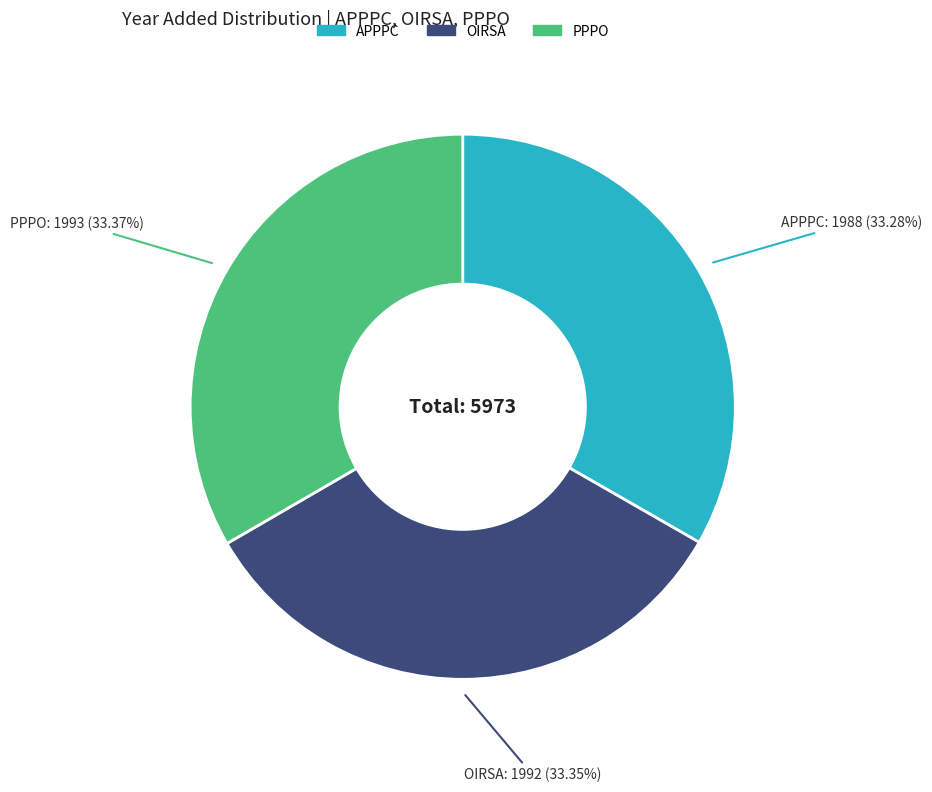

What percentage is the OIRSA slice, to the nearest percent?

33%